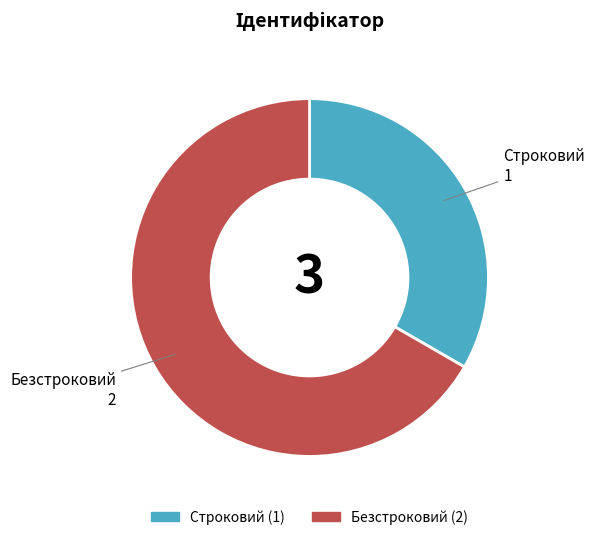

Is there a majority slice in this chart?

Yes